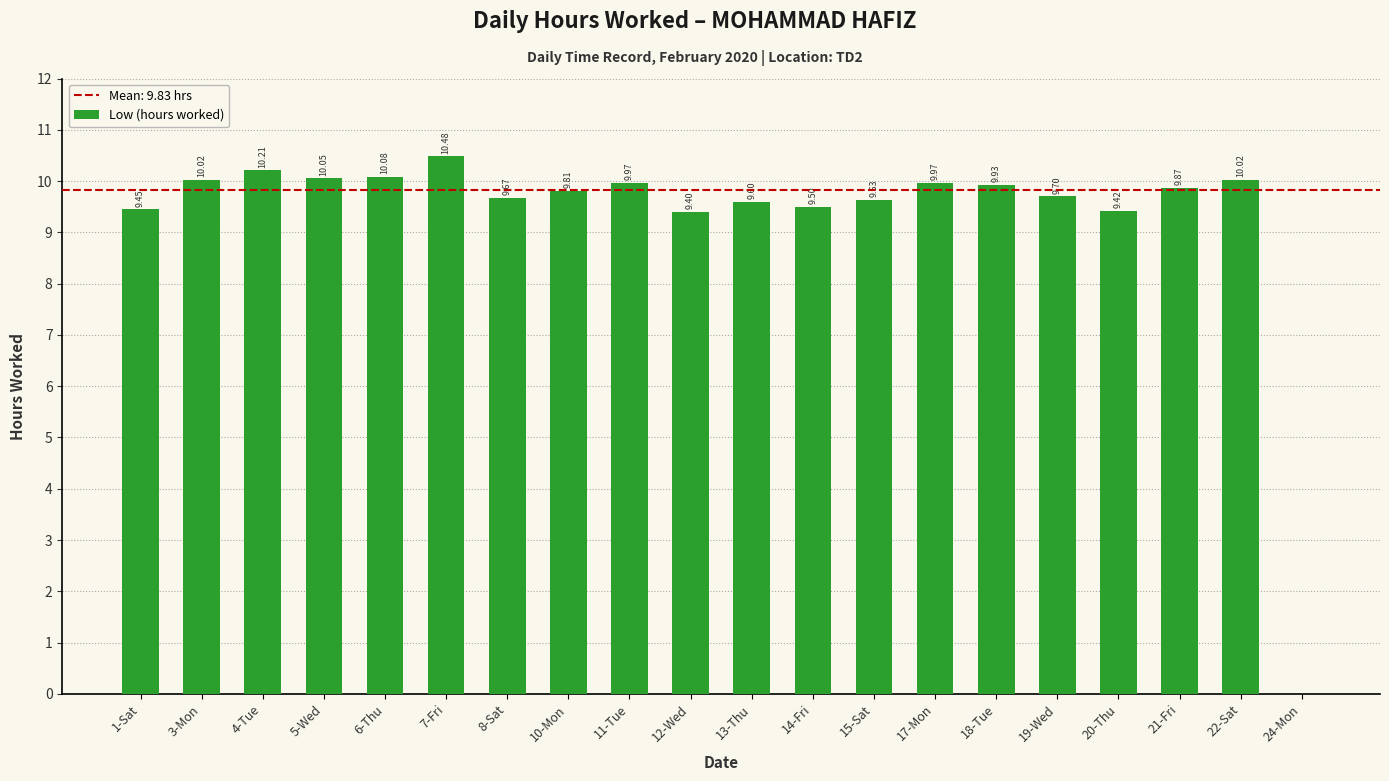

Between 6-Thu and 7-Fri, which is larger?

7-Fri